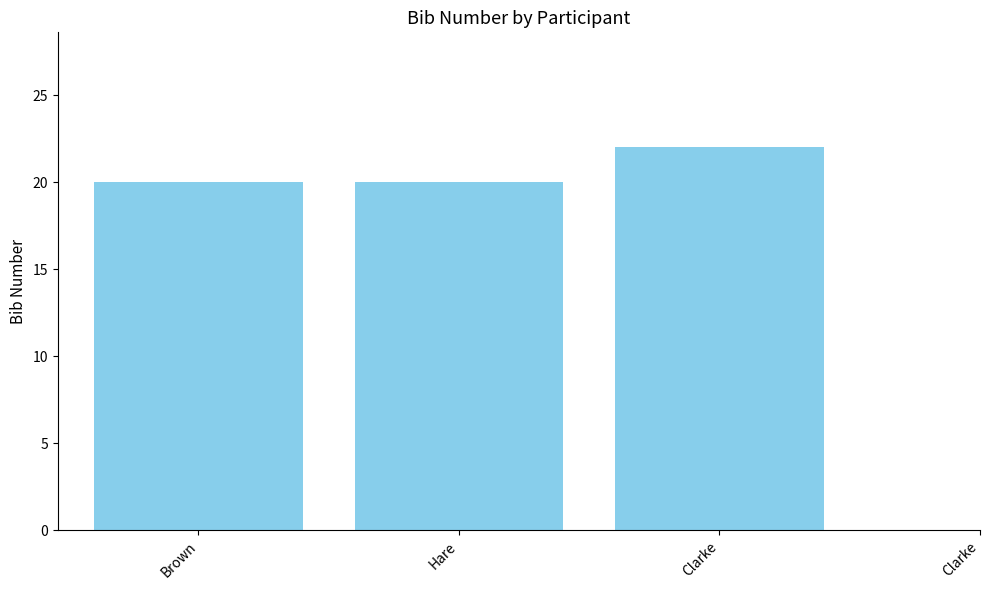

How many series are shown in this chart?

1